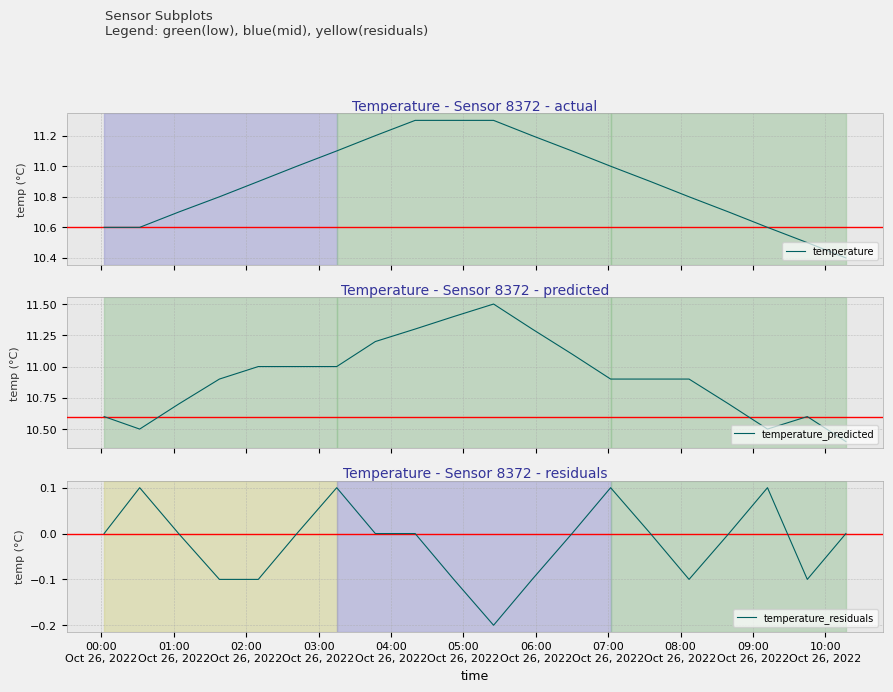

Reading left to right, transcribe all the data shown in this chart.

temperature: 10.6	10.6	10.7	10.8	10.9	11.0	11.1	11.2	11.3	11.3	11.3	11.2	11.1	11.0	10.9	10.8	10.7	10.6	10.5	10.4
temperature_predicted: 10.6	10.5	10.7	10.9	11.0	11.0	11.0	11.2	11.3	11.4	11.5	11.3	11.1	10.9	10.9	10.9	10.7	10.5	10.6	10.4
temperature_residuals: 0.0	0.1	0.0	-0.1	-0.1	0.0	0.1	0.0	0.0	-0.1	-0.2	-0.1	0.0	0.1	0.0	-0.1	0.0	0.1	-0.1	0.0